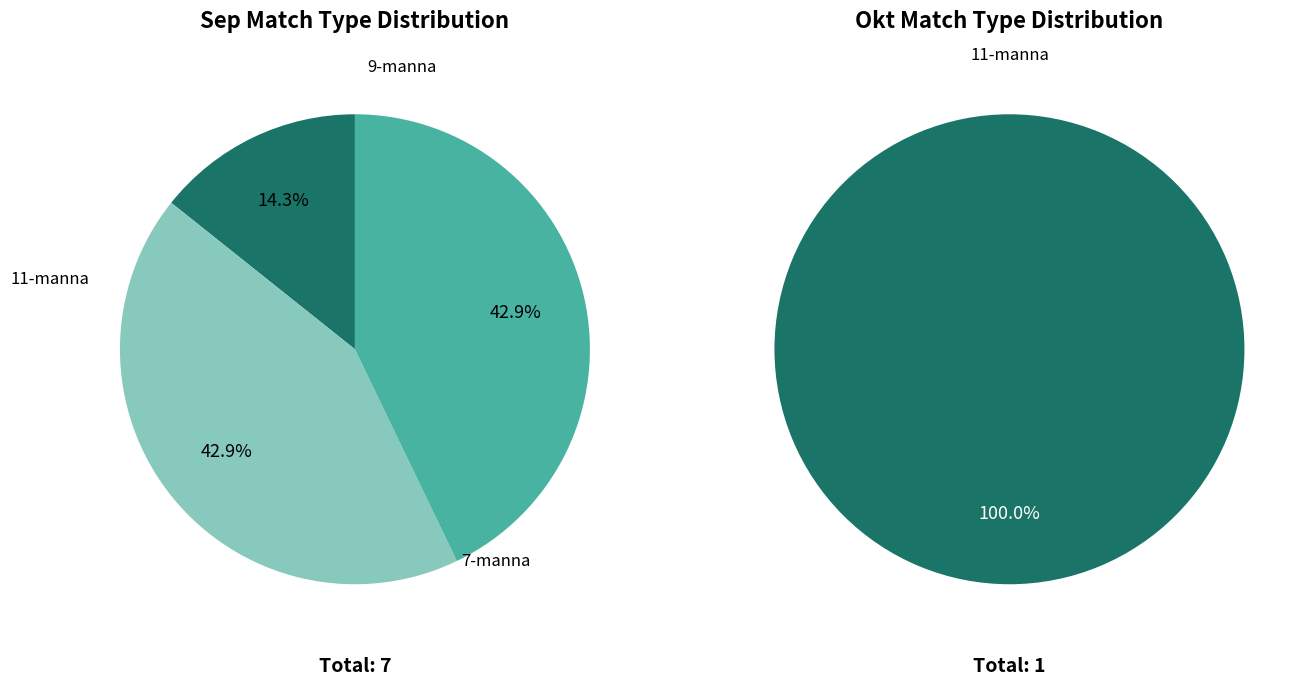

Is the sum of Sep and Okt greater than half?

Yes